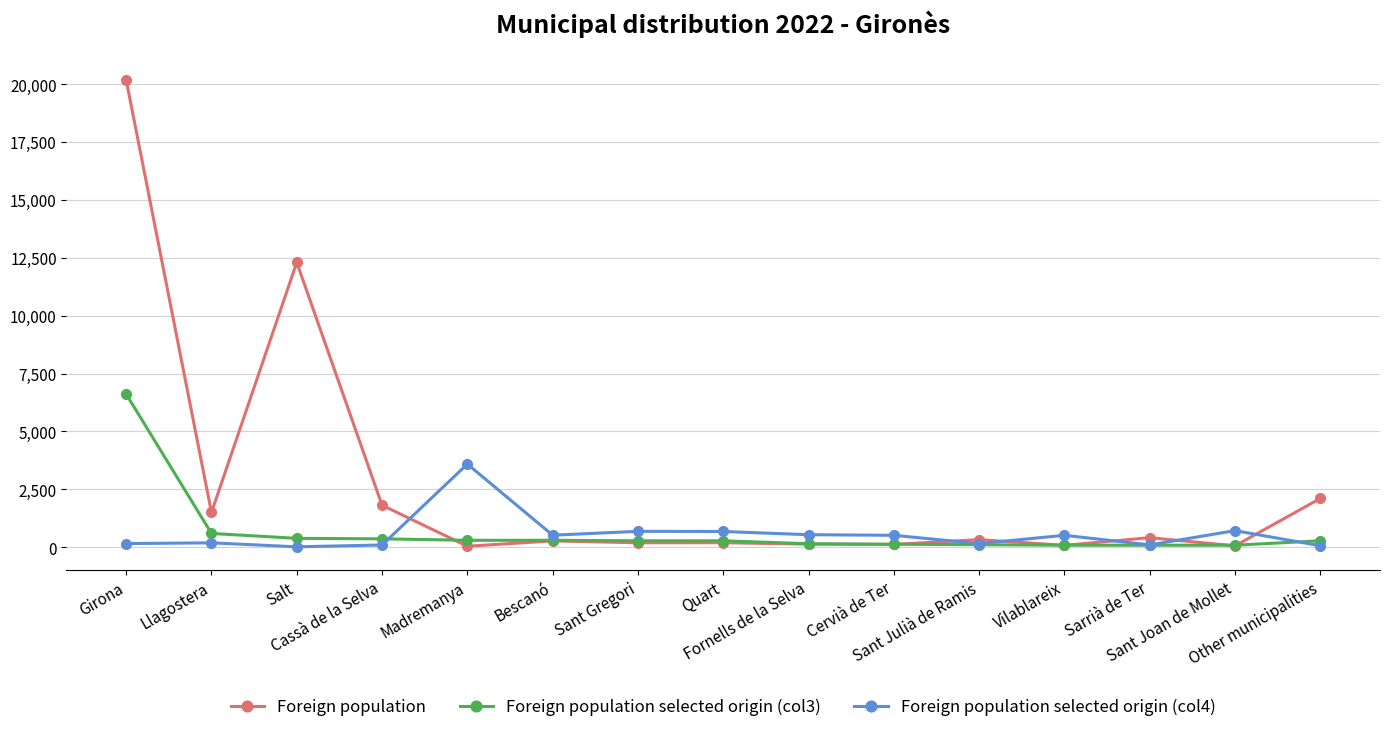

How many data points does each series have?

15